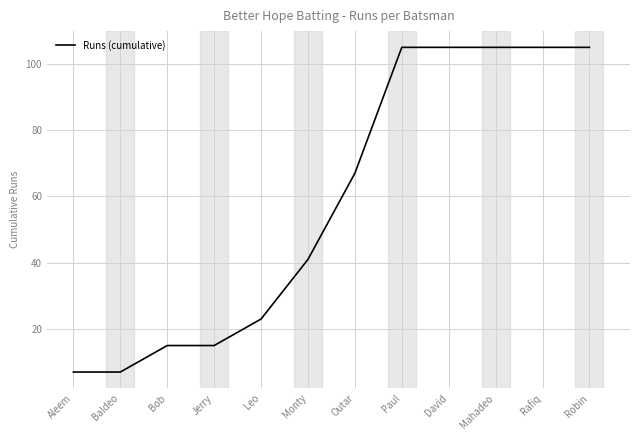

What position from the left is Leo?

5